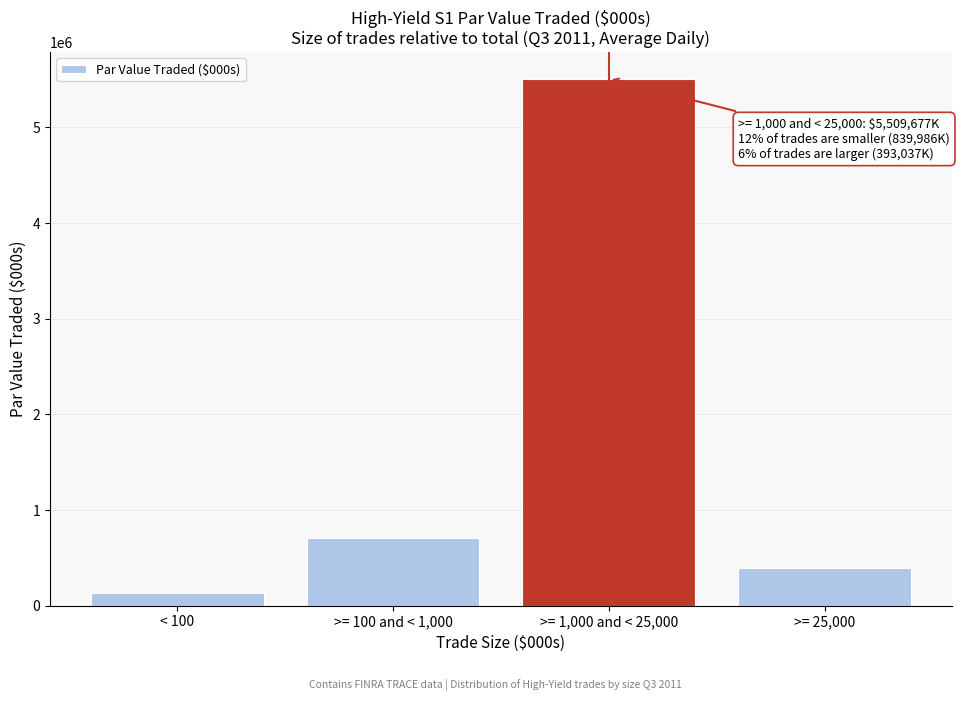

Reading left to right, what are all the values shown in this chart?

< 100=131571.6	>= 100 and < 1,000=708414.4	>= 1,000 and < 25,000=5509677.0	>= 25,000=393036.9